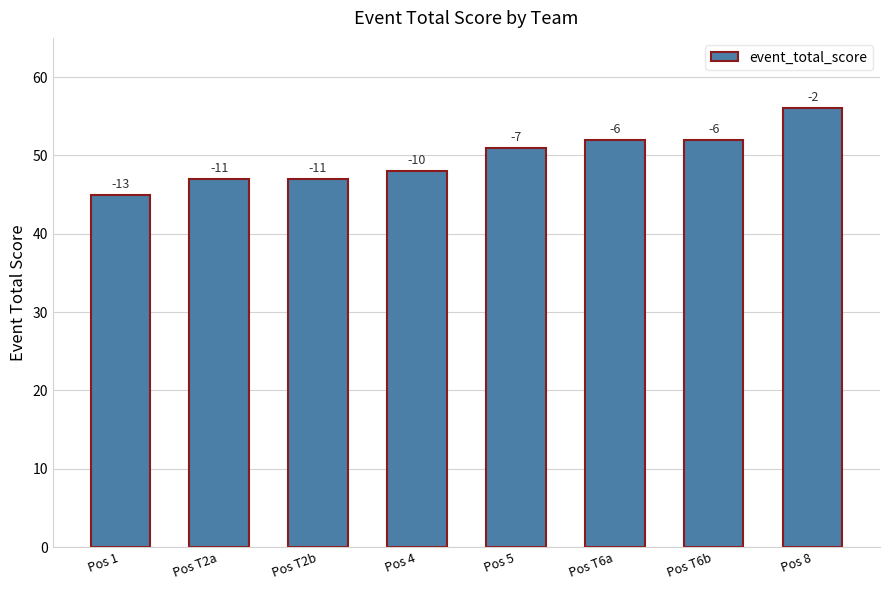

Which label corresponds to the largest value in the chart?

Pos 8